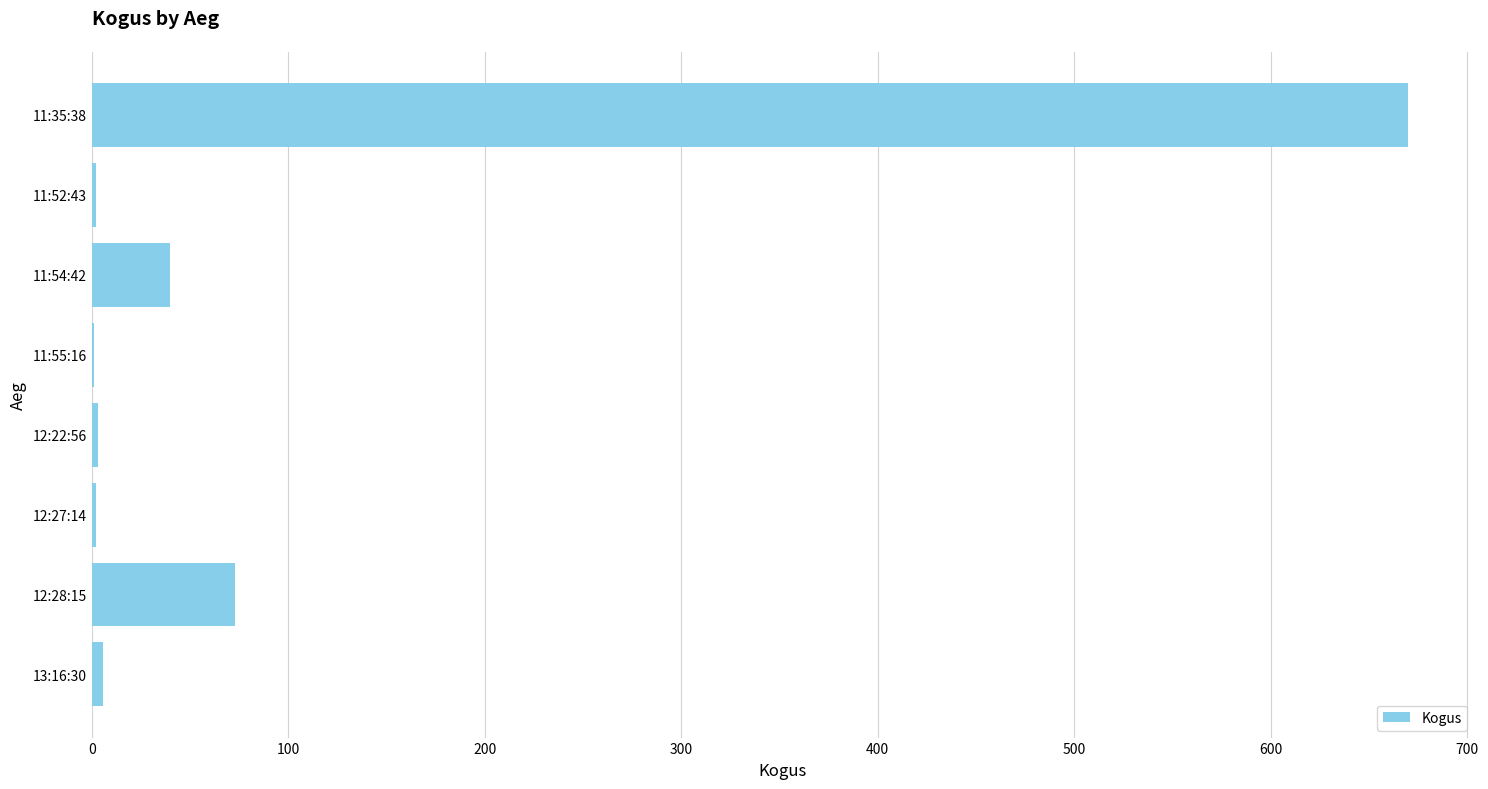

How many distinct data groups are displayed?

1